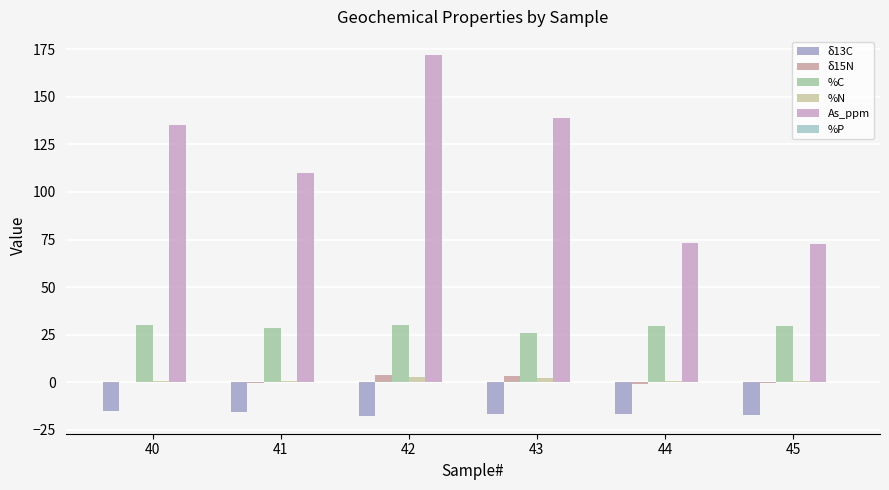

How many data points does each series have?

6